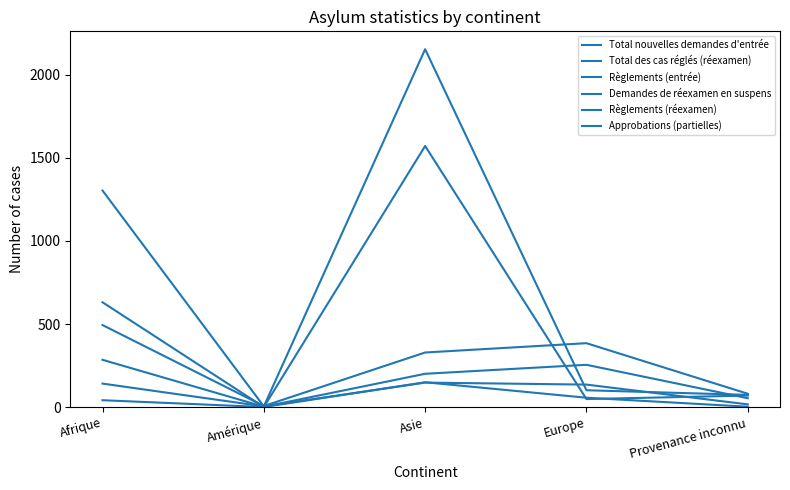

At which category does Règlements (réexamen) reach its first local valley?

Amérique